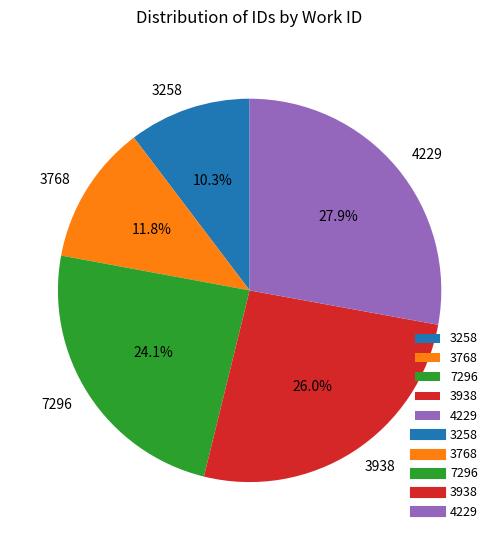

To the nearest percent, what portion does 7296 represent?

24%